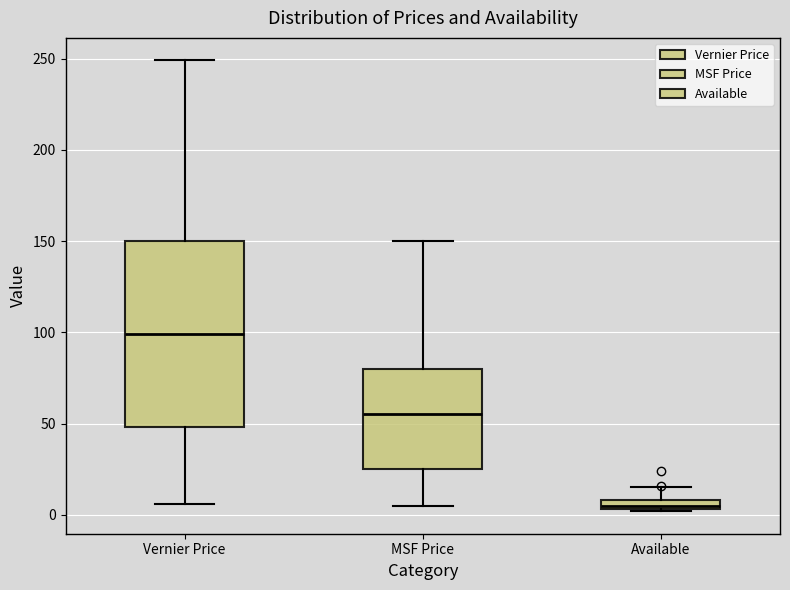

Where is the lower edge of the box for Vernier Price on the y-axis? The values are not printed on the chart, so give them approximately, as read against the axis.

50